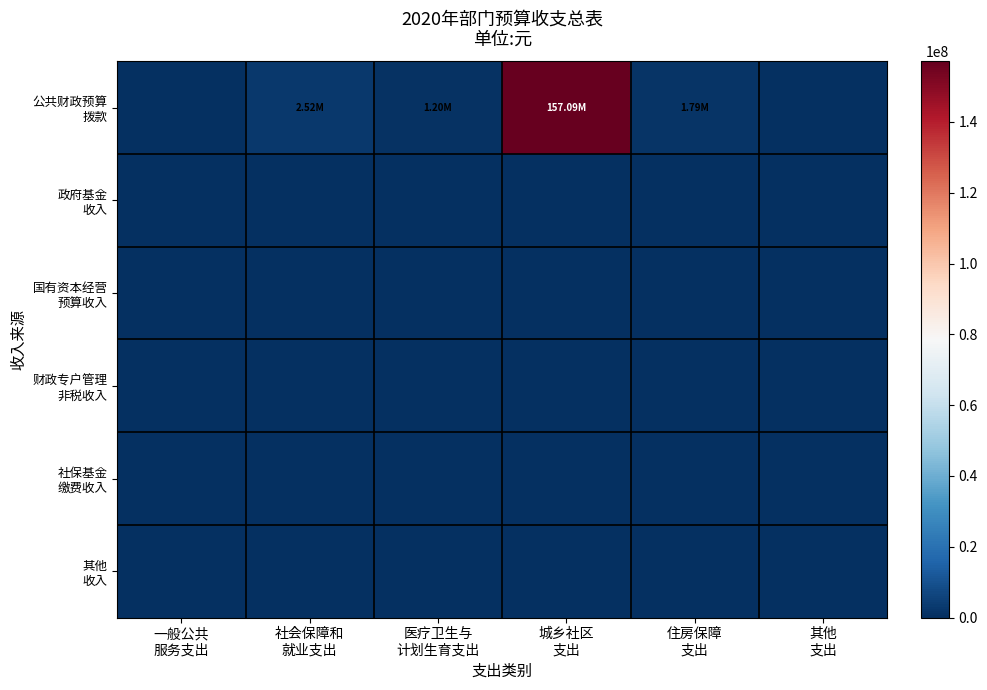

Which series has the largest range (max minus min)?

公共财政预算 拨款